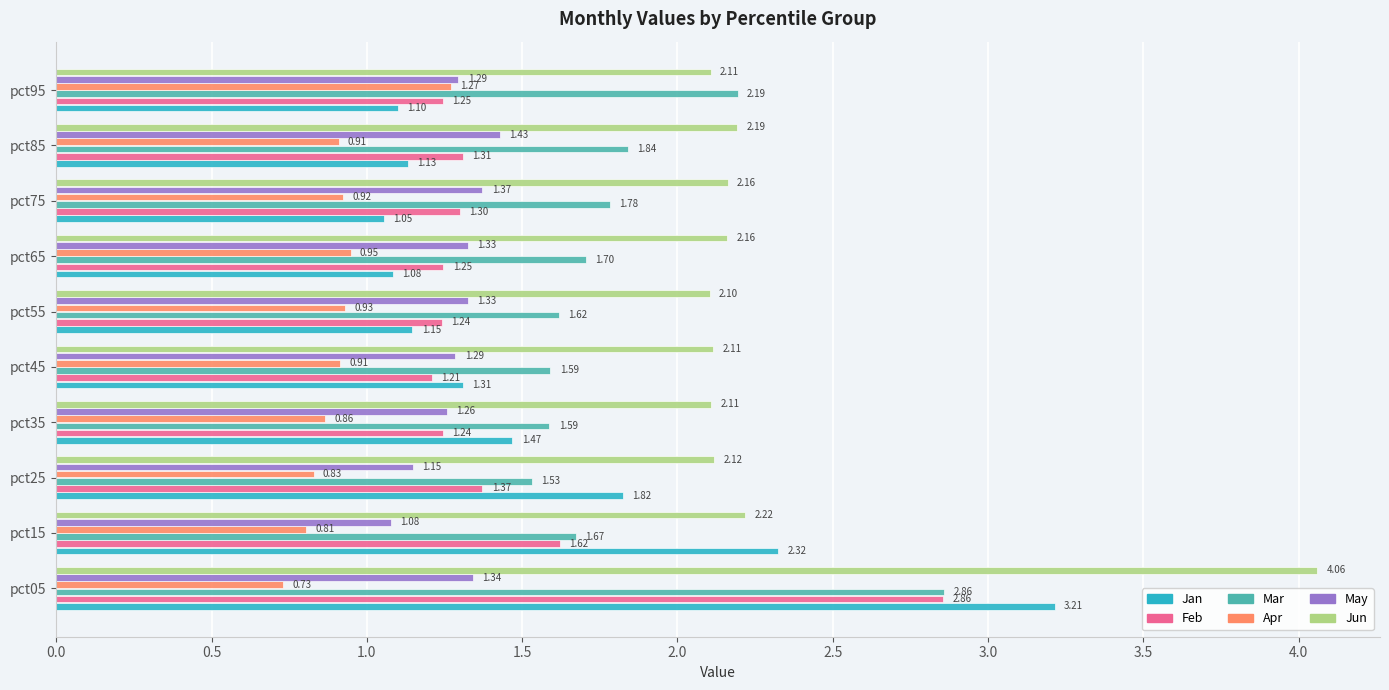

At pct85, list the series in order from largest to smallest.

Jun, Mar, May, Feb, Jan, Apr